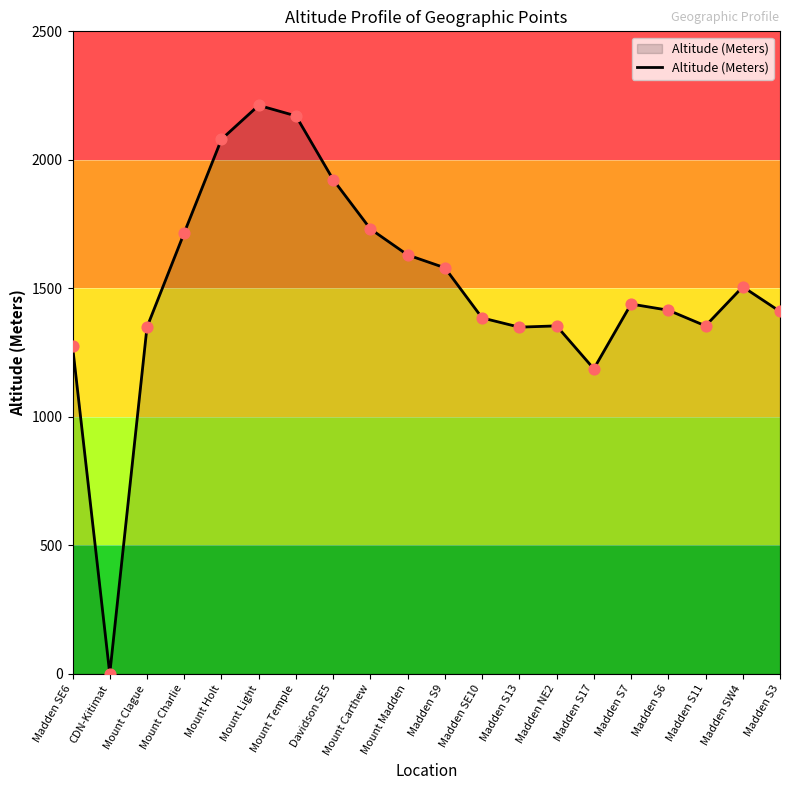

What is the change in value from CDN-Kitimat to Madden S11?

+1354